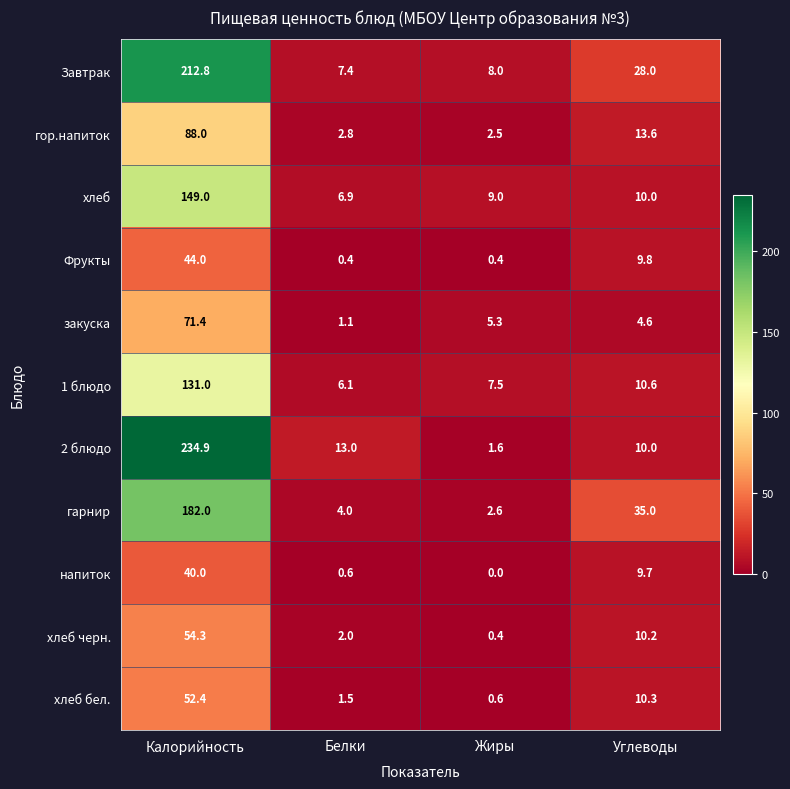

What is the spread (max minus min) of values at Углеводы?

30.4